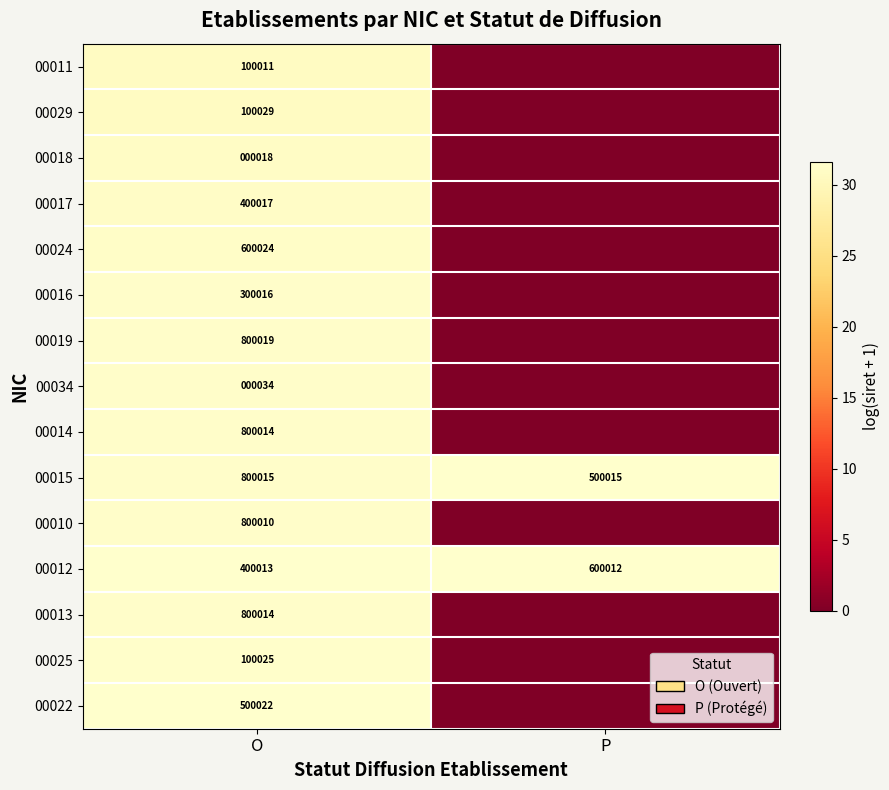

What is the sum of all 00012 values?

1000025